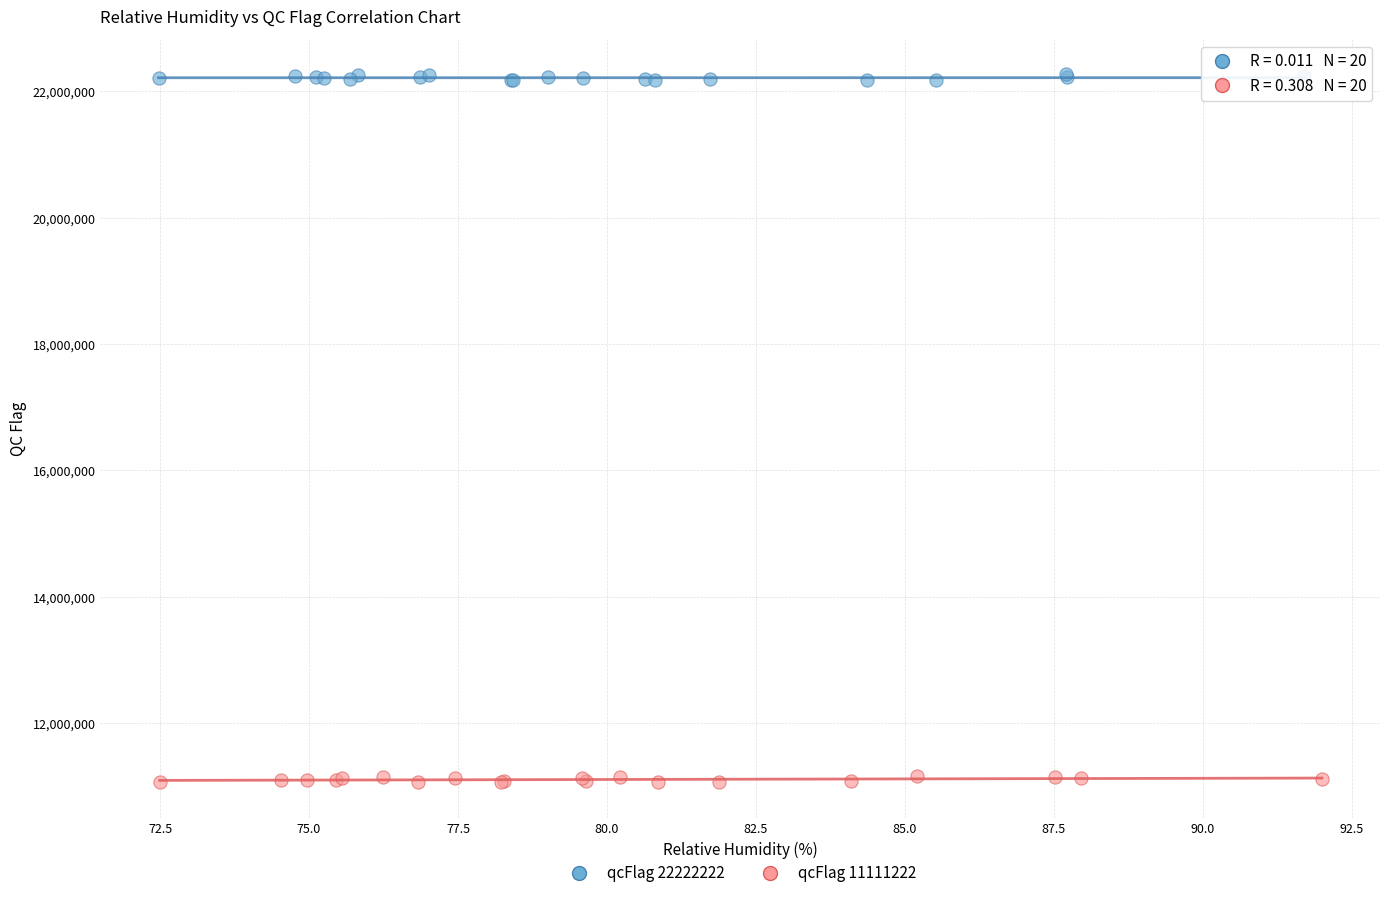

Which series reaches the minimum Y coordinate?

qcFlag 11111222